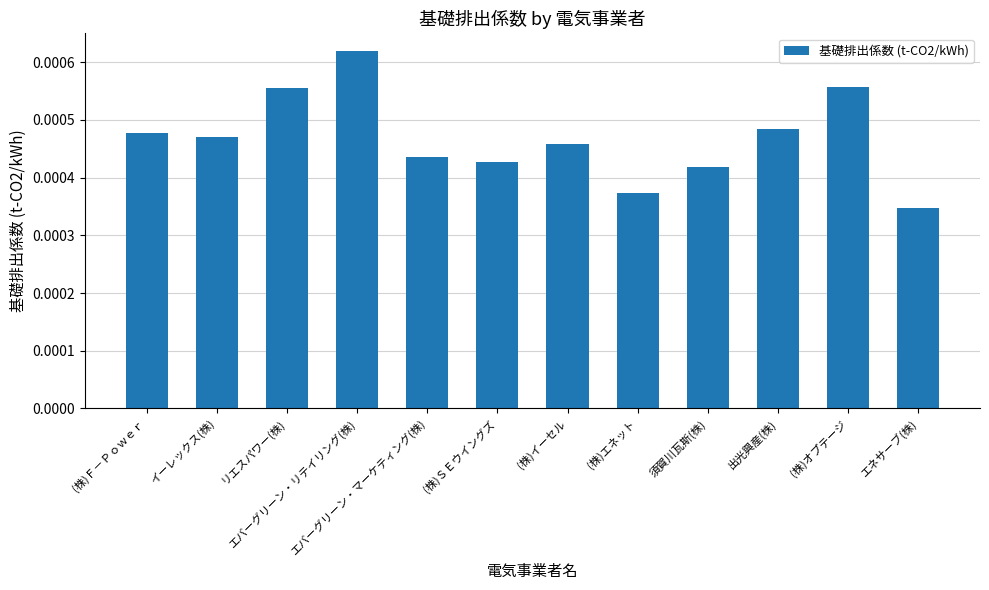

Count the number of categories in the chart.

12